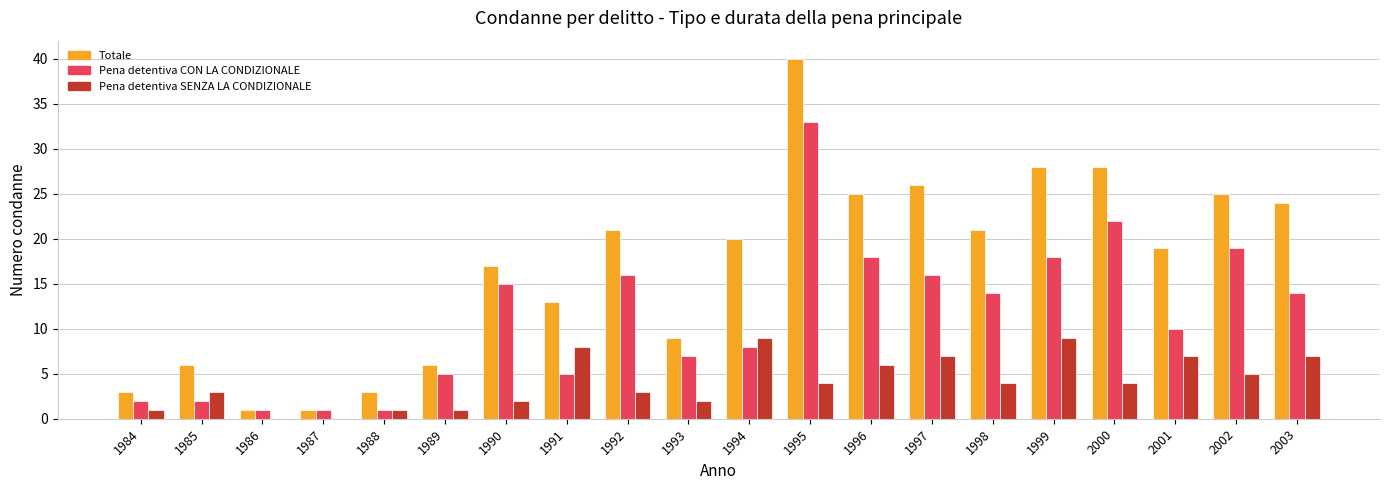

What is the spread (max minus min) of values at 1995?

36